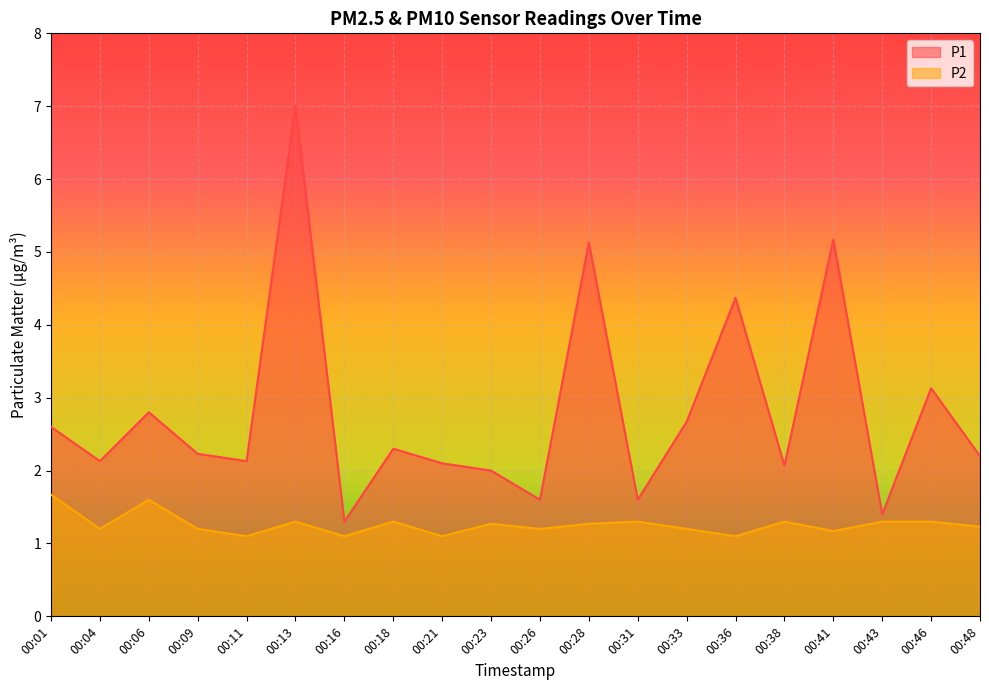

The P1 series shows 6.8 at 00:28. True or false?

False